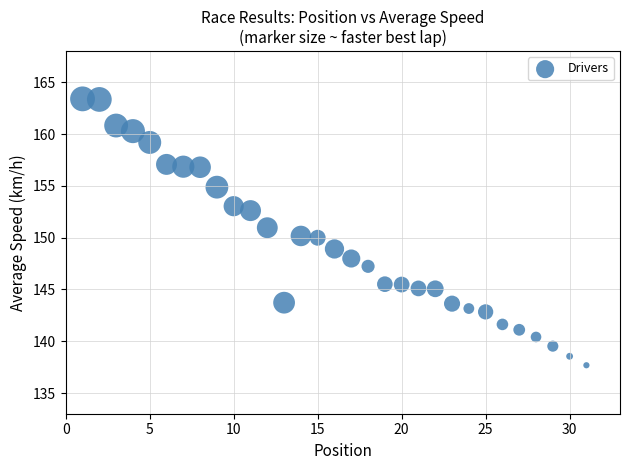

What is the range of Y values (max minus min)?

25.7